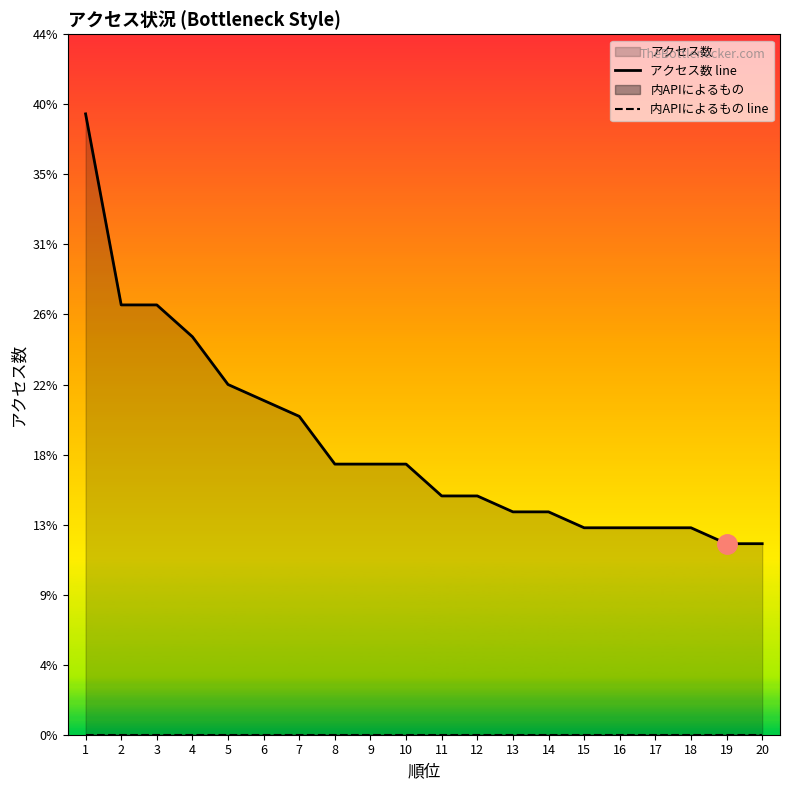

True or false: アクセス数 line and 内APIによるもの line cross at least once.

False